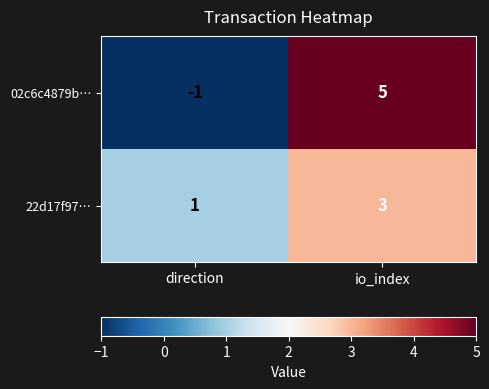

What is the sum of all 02c6c4879b… values?

4